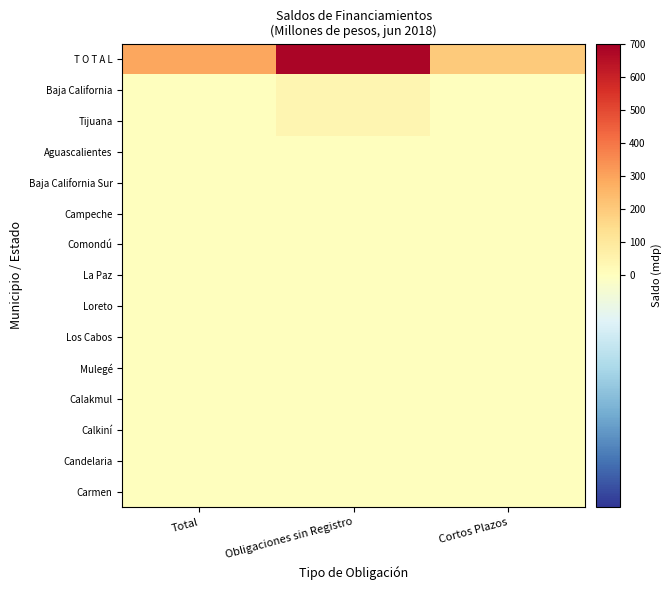

Between Obligaciones sin Registro and Cortos Plazos, which series saw the biggest shift?

T O T A L